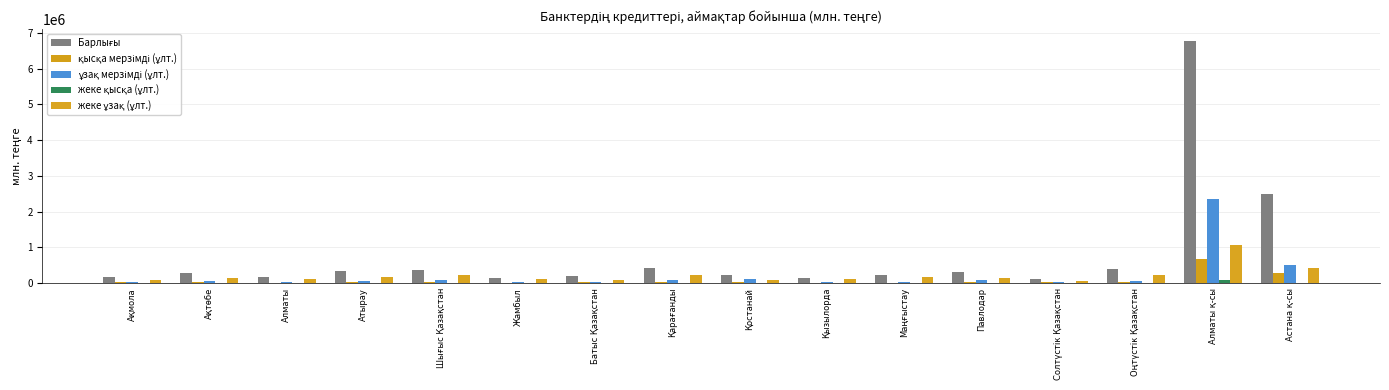

Is it true that қысқа мерзімді (ұлт.) equals 29784.2 at Атырау?

False